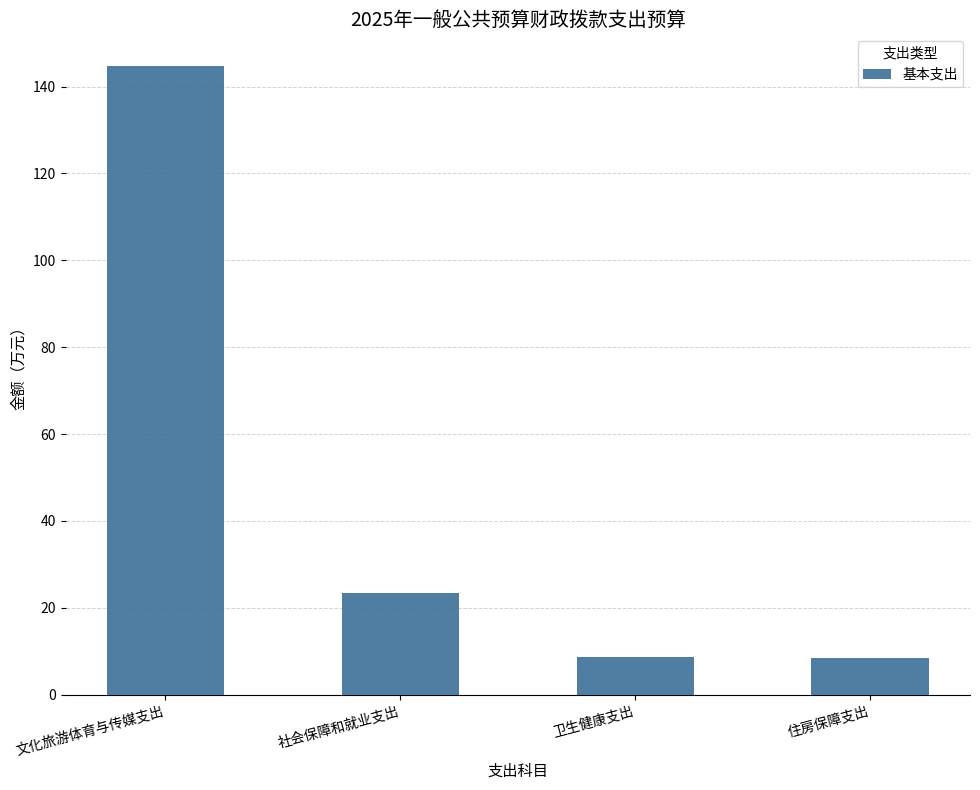

What is the label of the 3rd bar from the left?

卫生健康支出